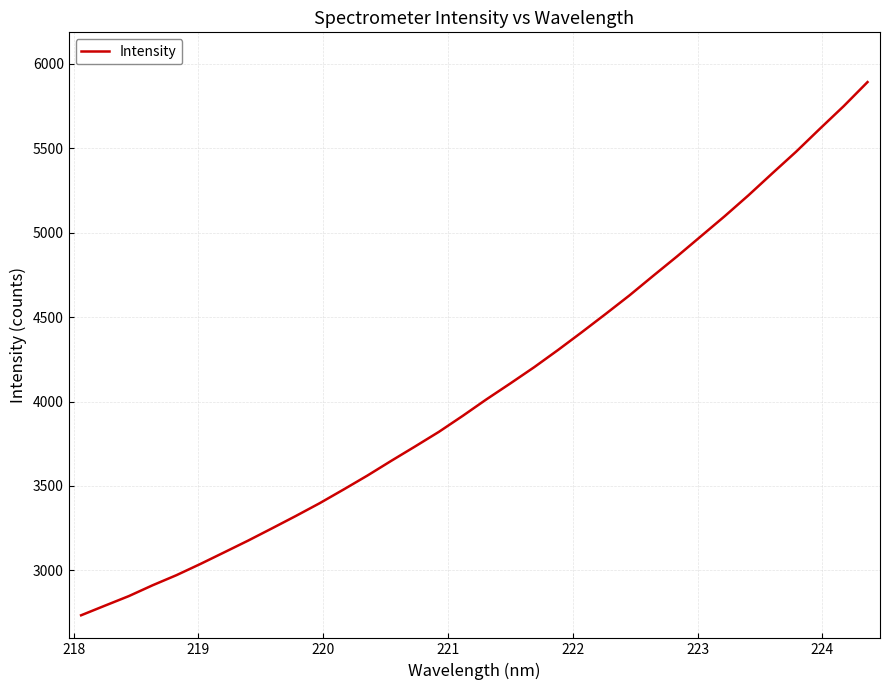

What is the difference between the maximum and minimum values?

3158.0